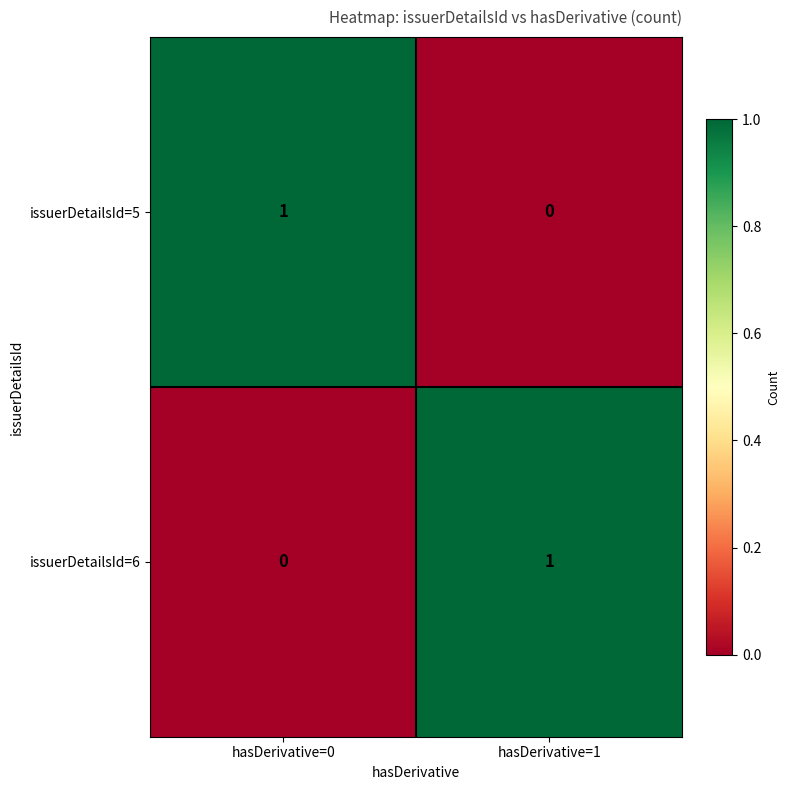

Reading right to left, what are all the values shown in this chart?

issuerDetailsId=5: hasDerivative=1=0	hasDerivative=0=1
issuerDetailsId=6: hasDerivative=1=1	hasDerivative=0=0